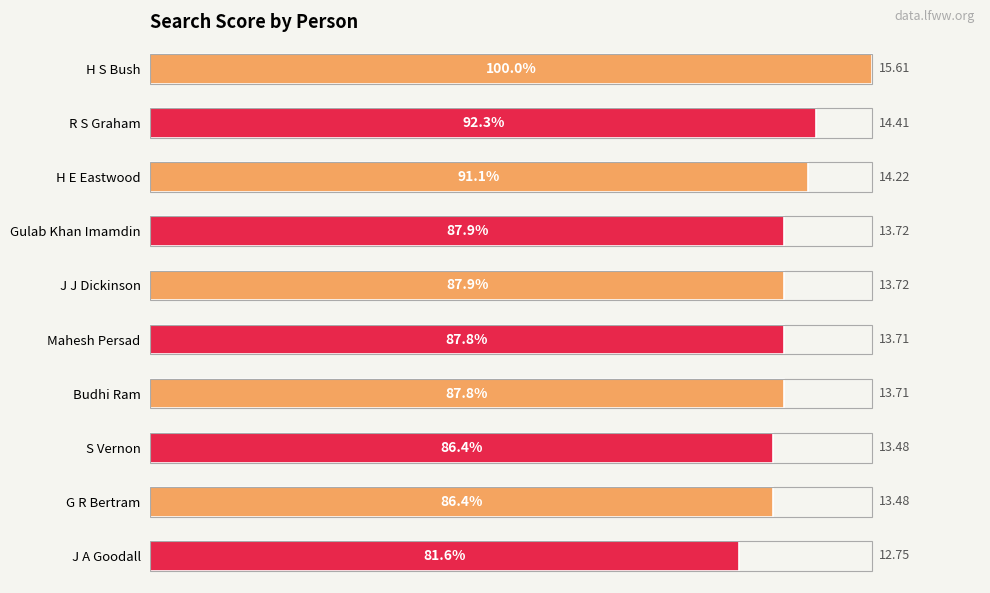

What is the difference between the values at H E Eastwood and Gulab Khan Imamdin?

3.2